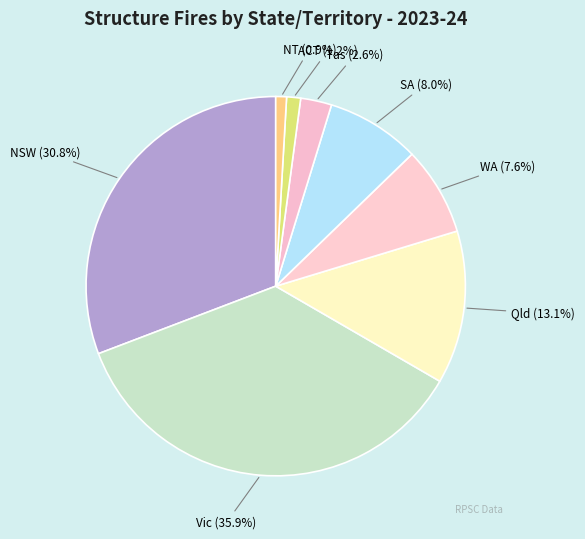

Which has a higher value, Qld or ACT?

Qld